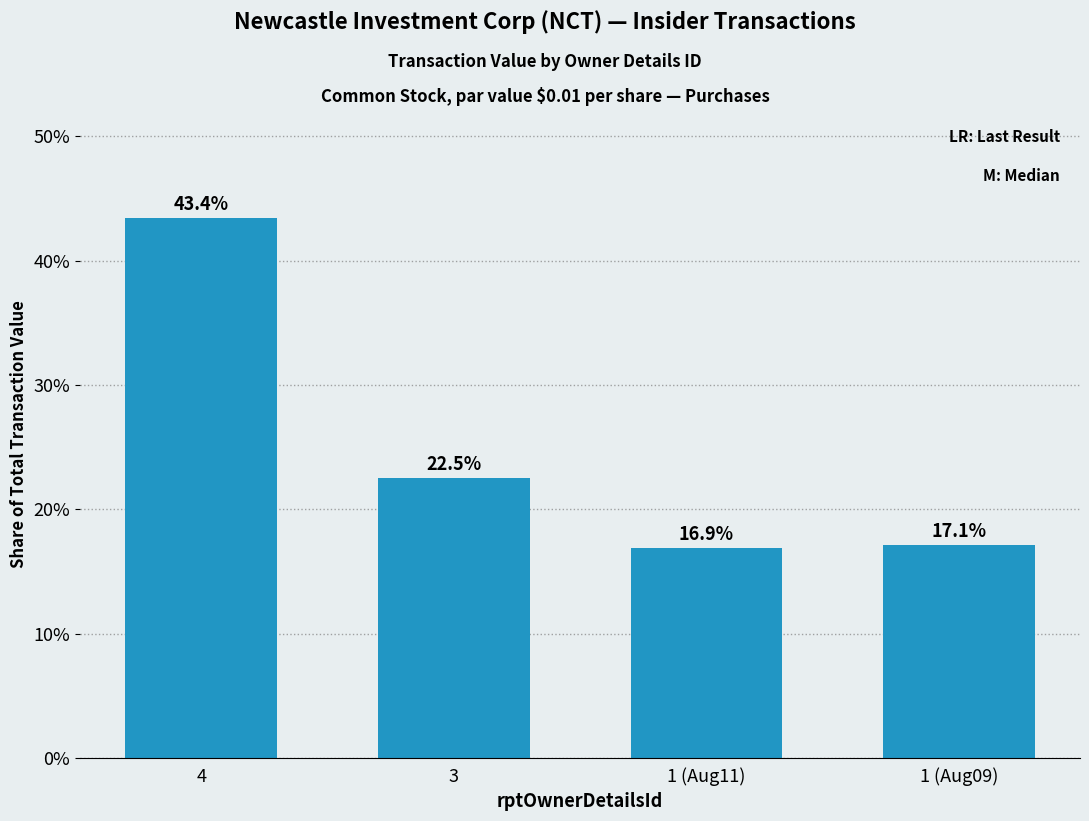

At which label is the value closest to 30?

3